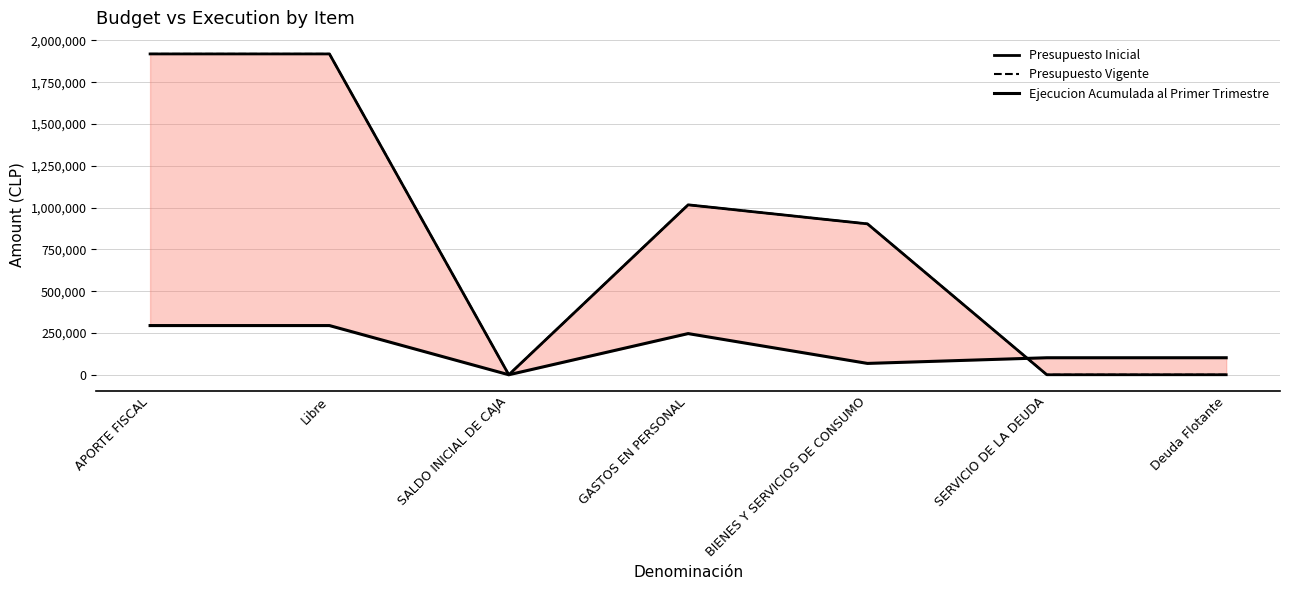

How many series are shown in this chart?

3